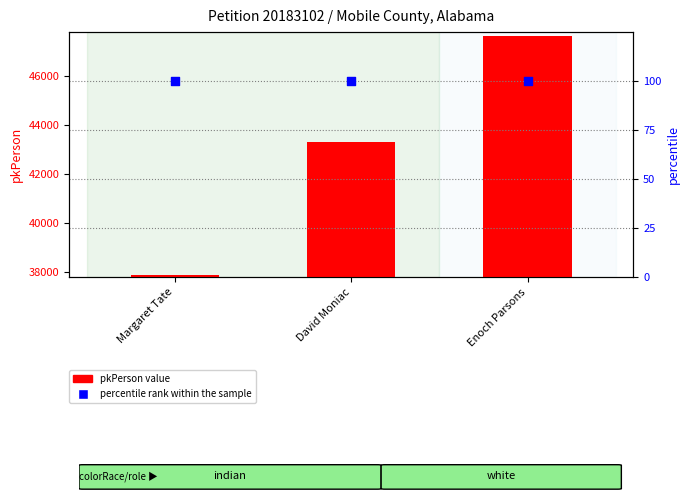

Which series reaches the minimum Y coordinate?

percentile rank within the sample